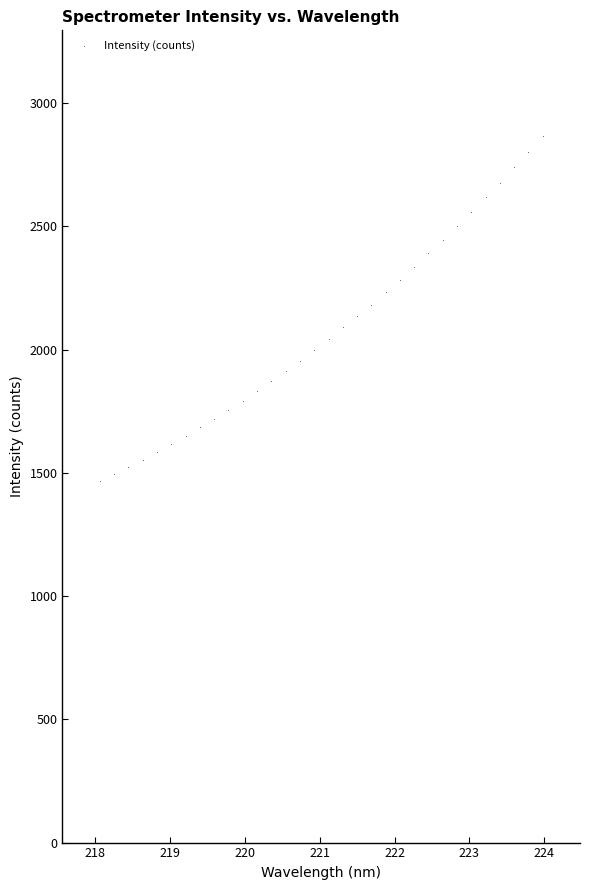

What is the range of X values (max minus min)?

5.9